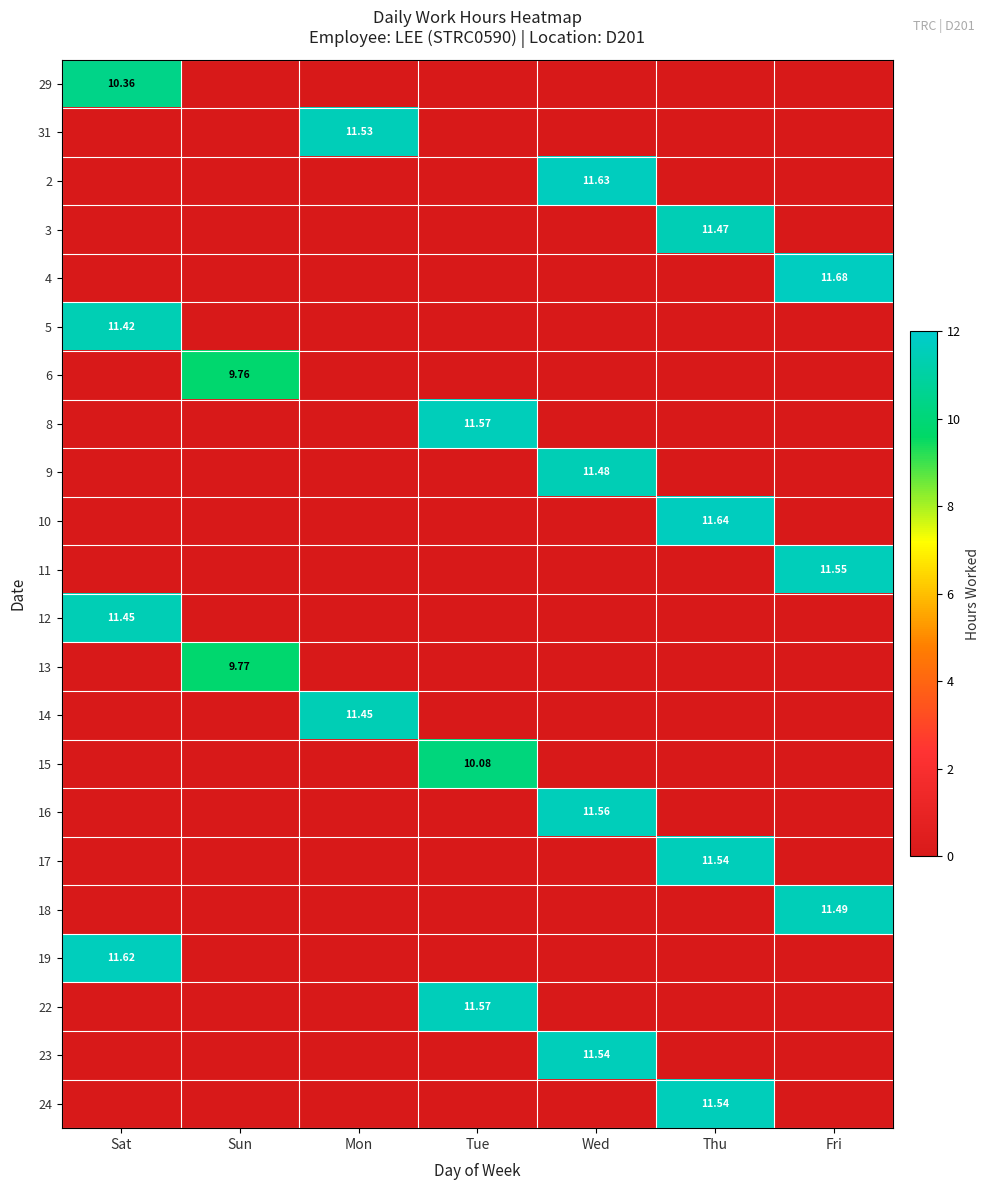

Is the value of 31 at Mon greater than the value of 11 at Fri?

No